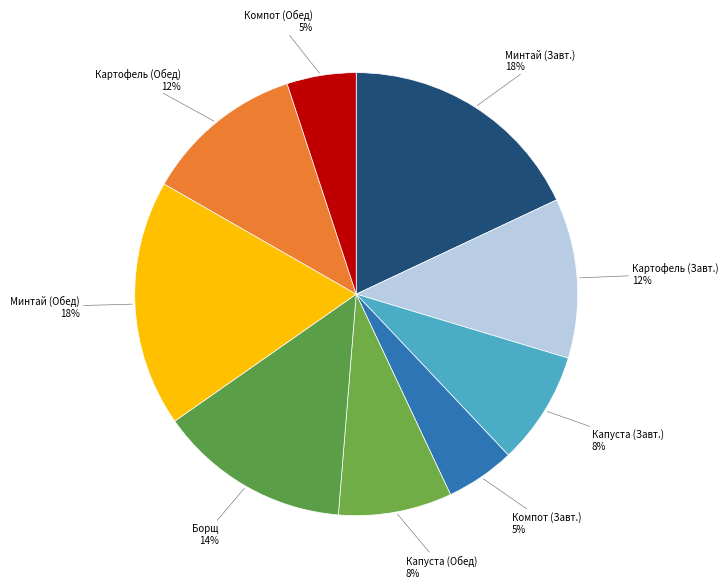

Count the number of slices in the pie.

9